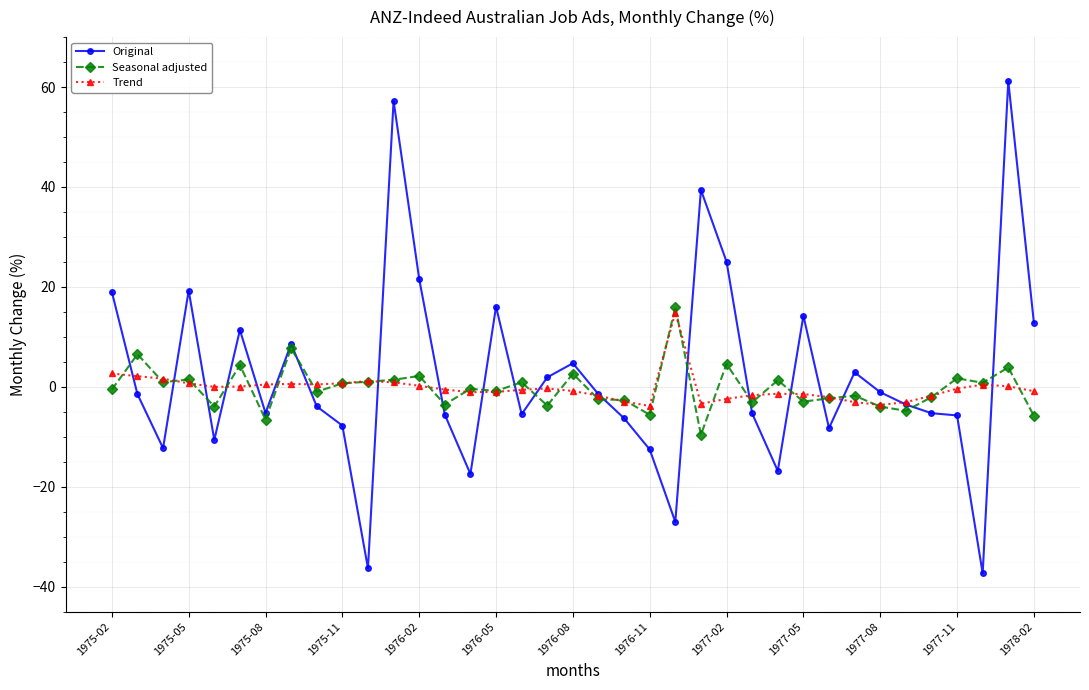

What is the value of the Seasonal adjusted point at the 31st from the left?

-4.0